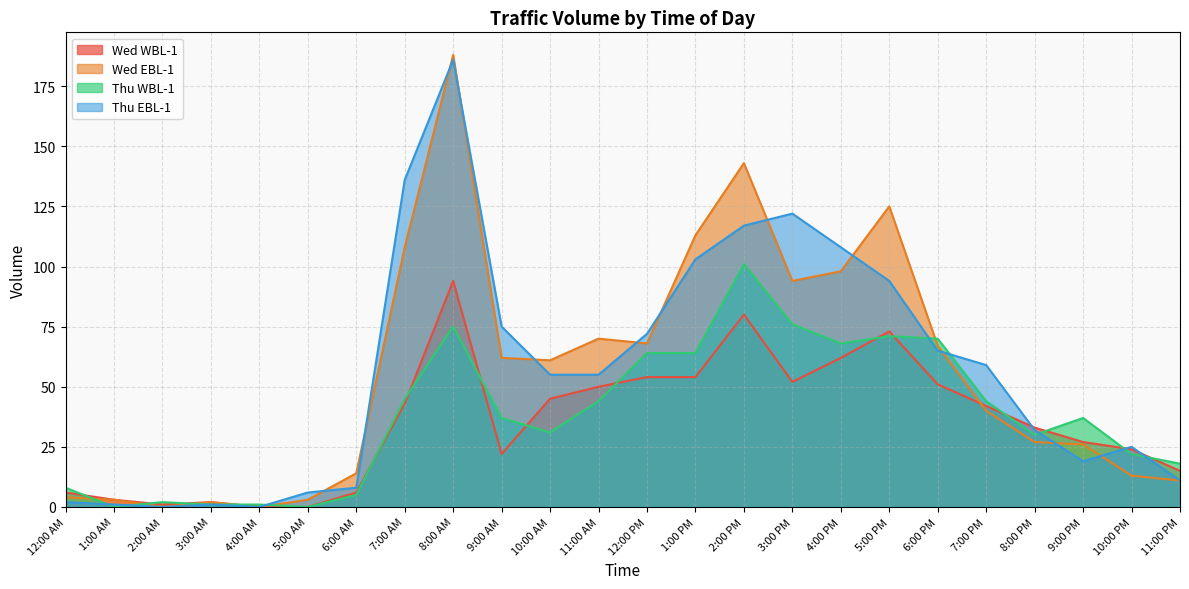

The value of Thu WBL-1 at 4:00 PM is 17. True or false?

False